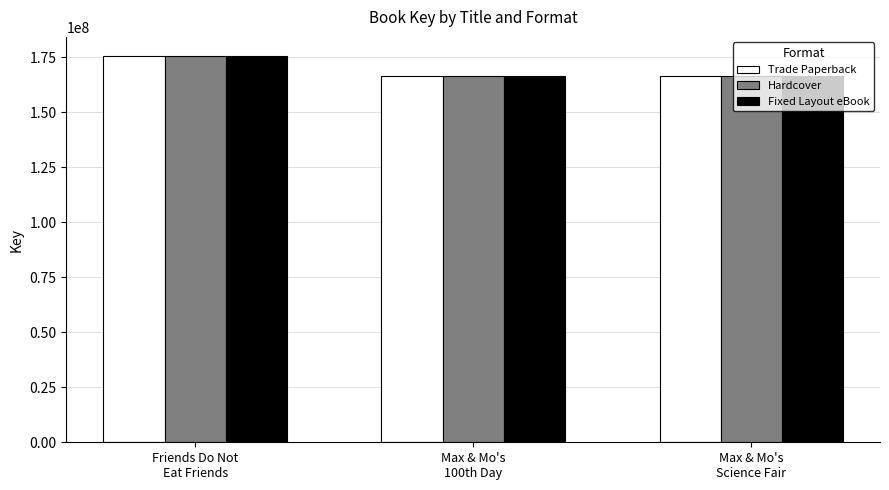

The Fixed Layout eBook series shows 106130333 at Max & Mo's
100th Day. True or false?

False